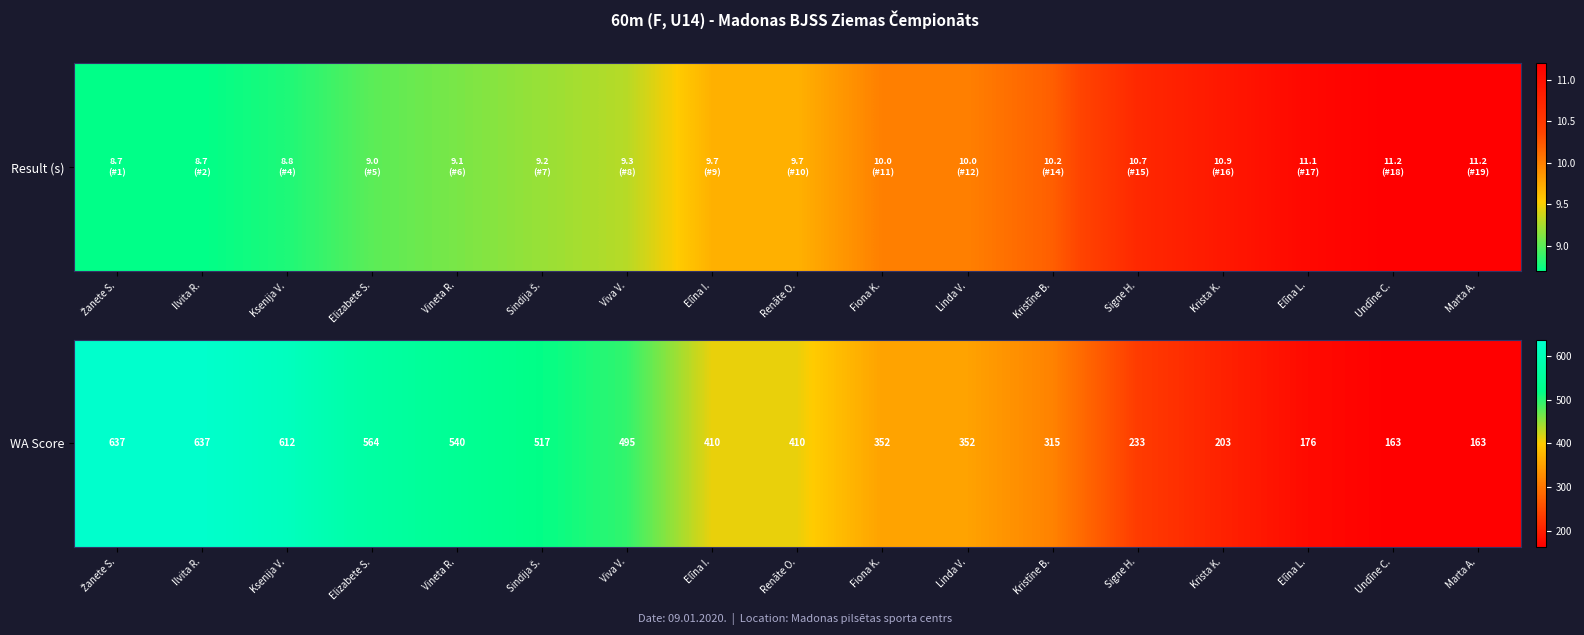

Which has a higher value, Renāte O. or Krista K.?

Renāte O.